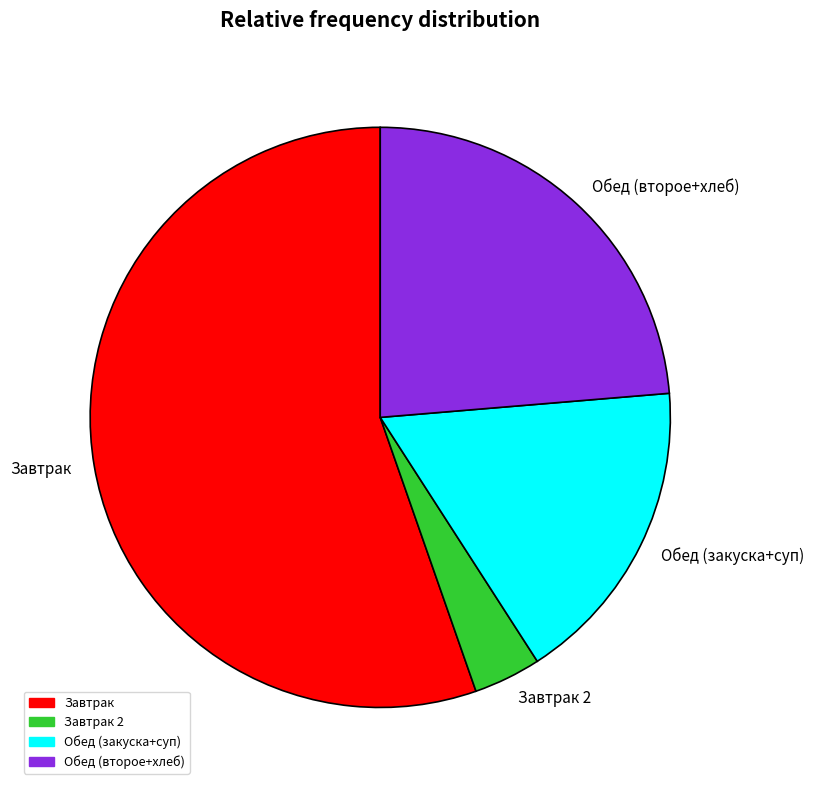

The Завтрак slice represents 69% of the pie. True or false?

False